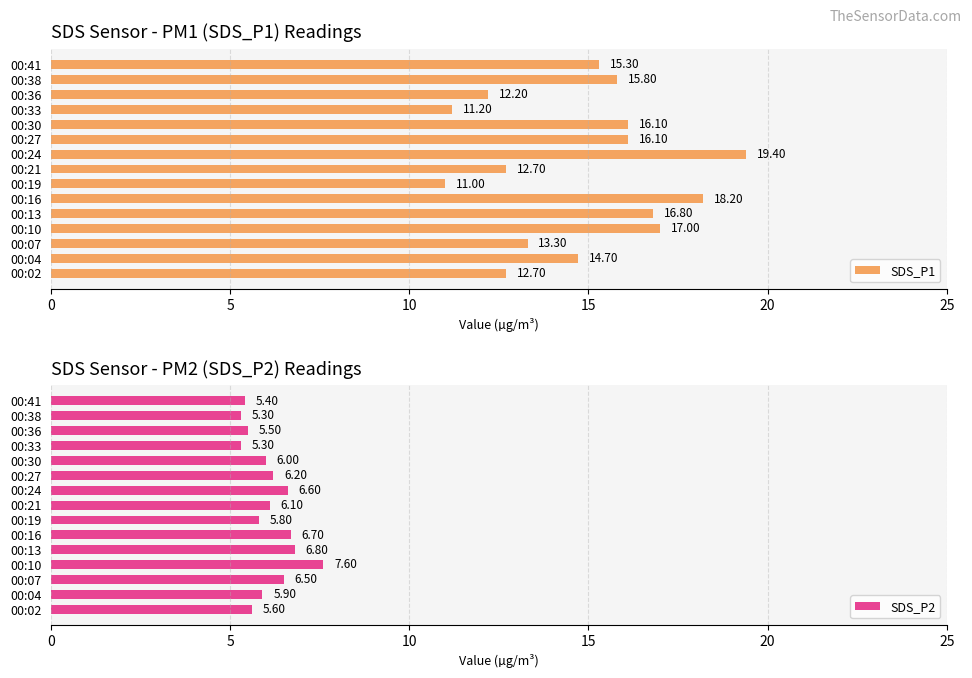

What is the smallest value displayed?

5.3